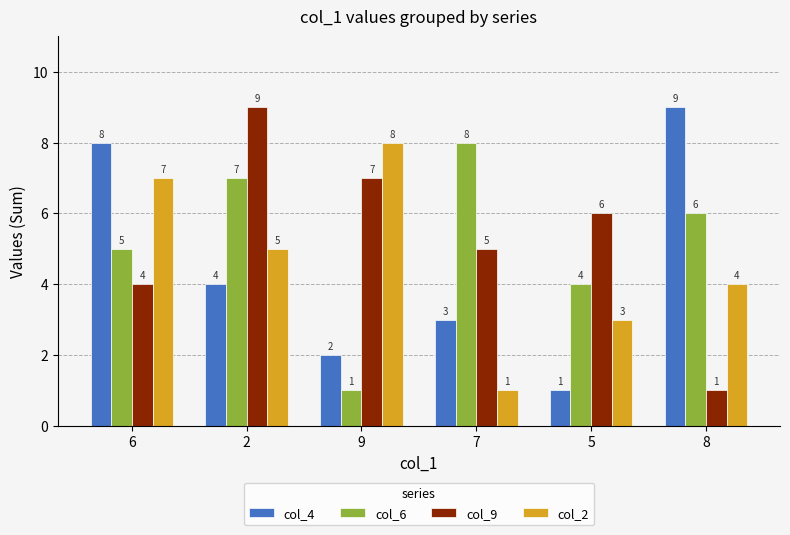

What is the difference between the maximum and minimum values in the col_2 series?

7